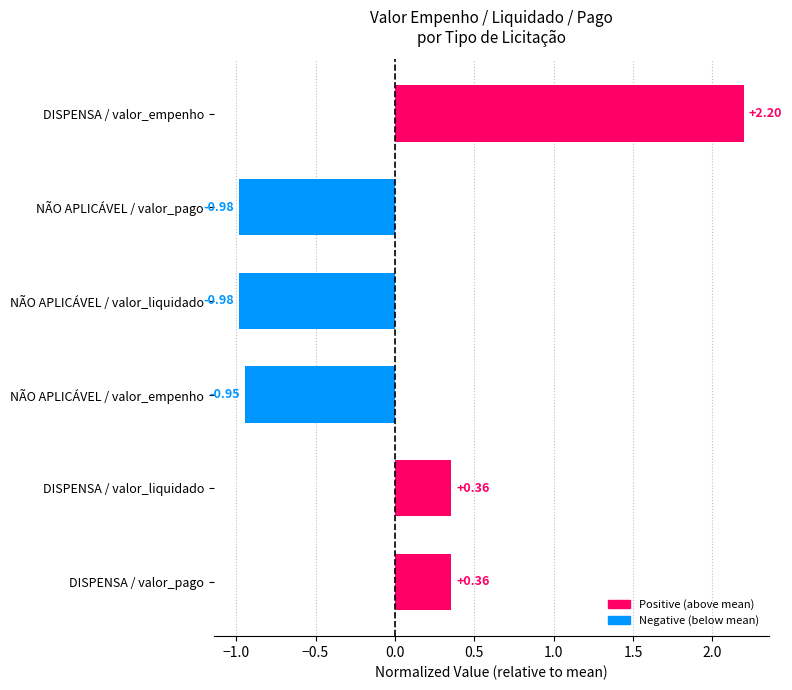

Does the chart contain any negative values?

Yes